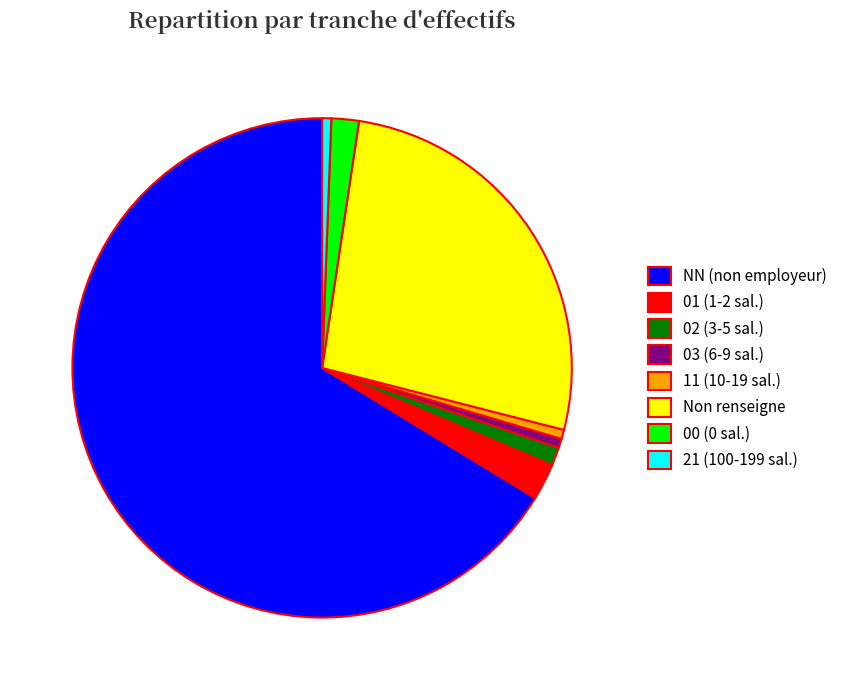

Which slice represents more than half of the pie?

NN (non employeur)